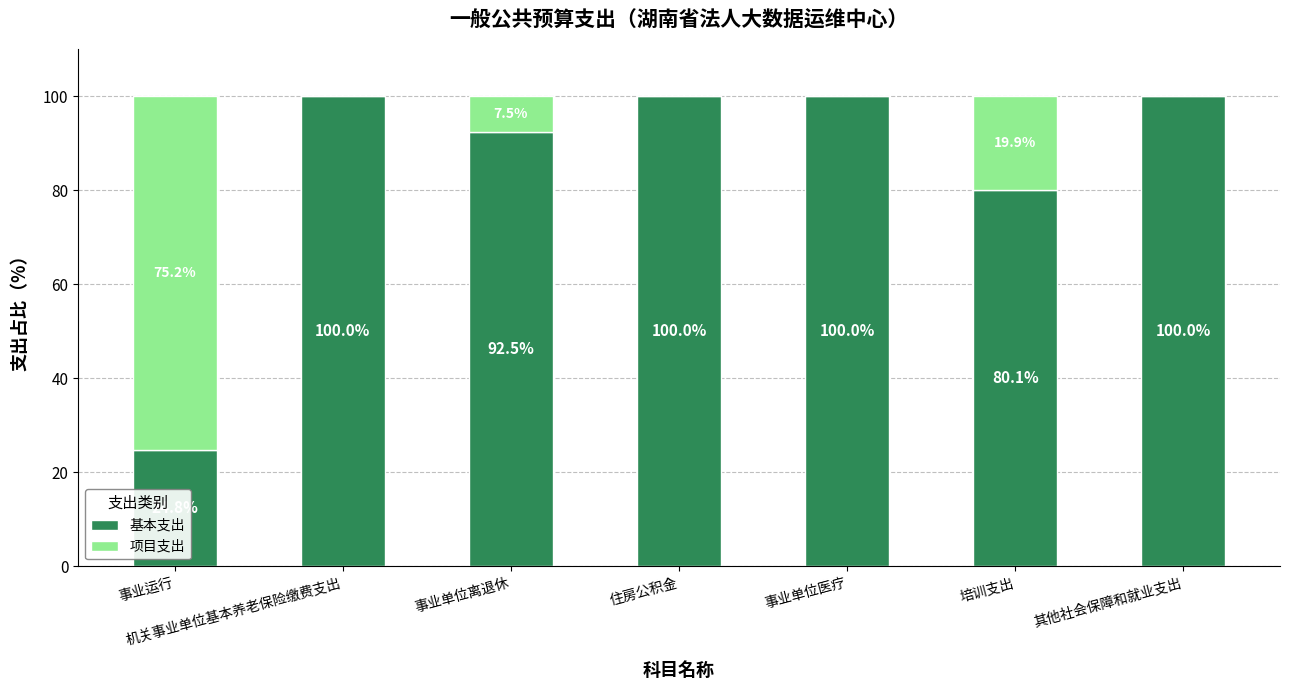

What are all the series names shown in the legend?

基本支出, 项目支出